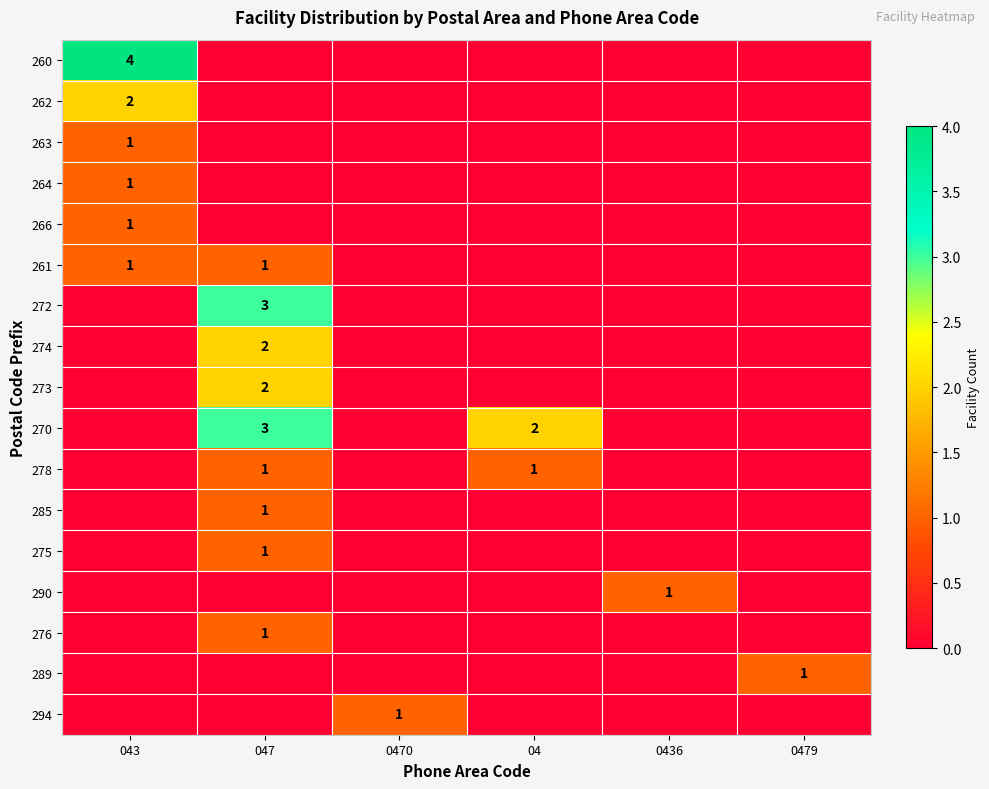

The 270 series shows 2 at 04. True or false?

True